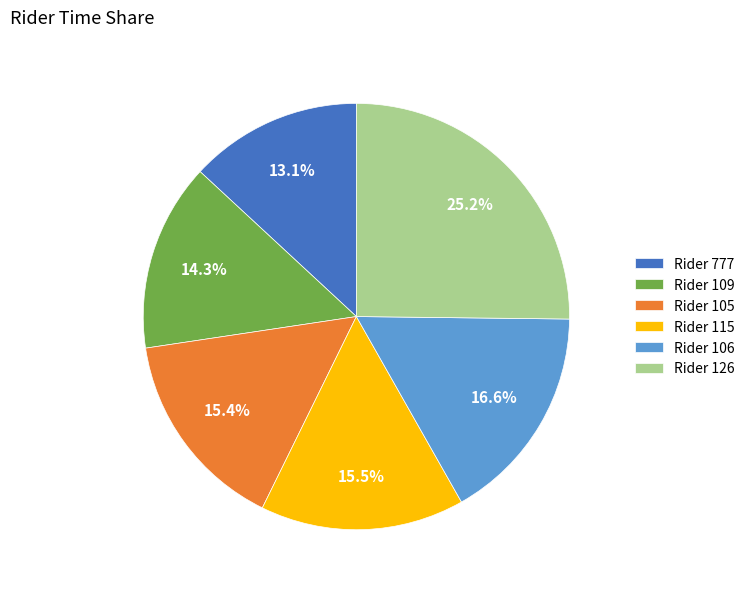

Does any single category account for the majority?

No